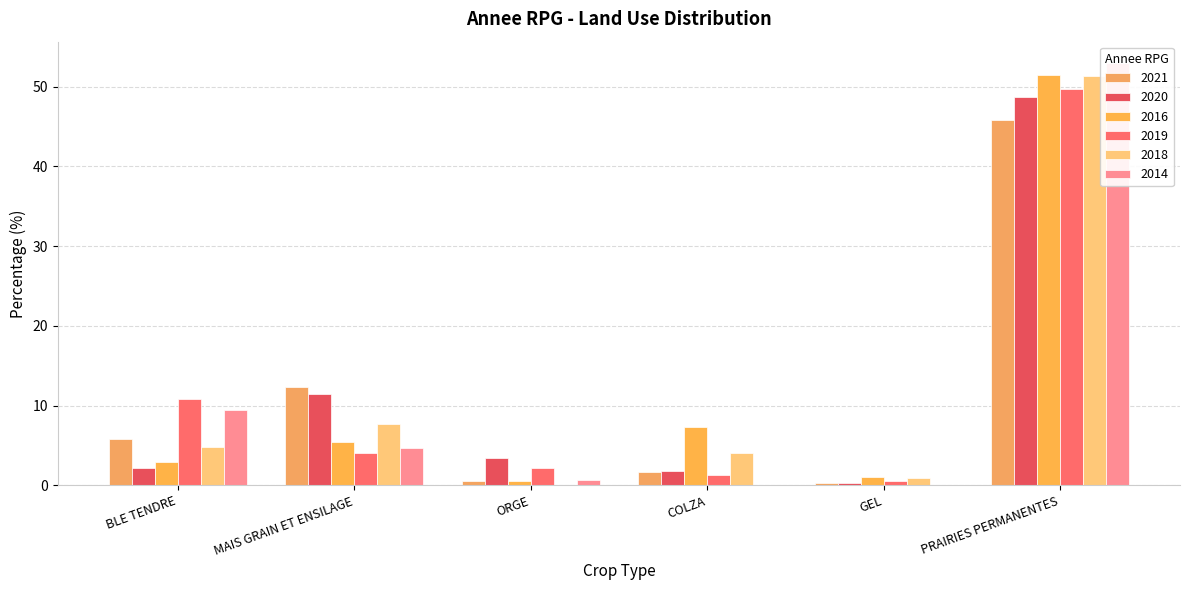

The 2021 series shows 0.3 at GEL. True or false?

True